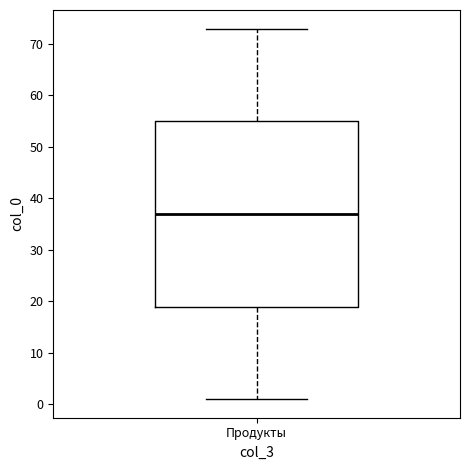

Transcribe this box plot: give where the median line is, the range the box spans, and where the two whiskers end, as read against the y-axis. The values are not printed on the chart, so give them approximately, as read against the axis.

median 37, box 19 to 55, whiskers 1 to 73